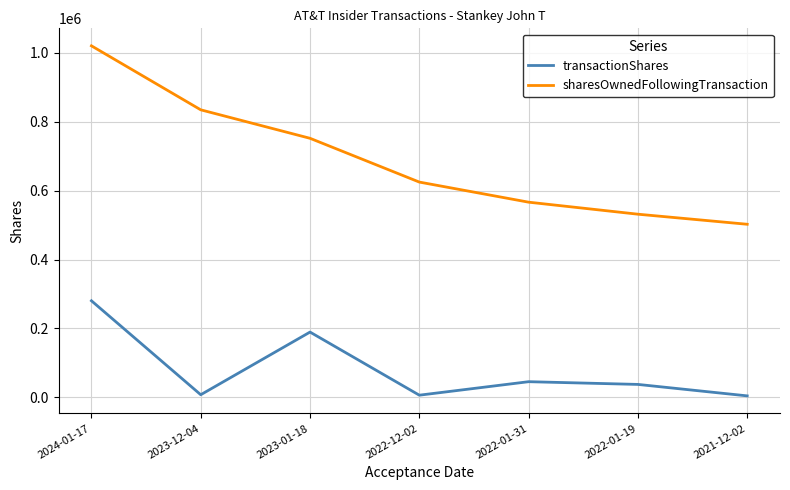

Which category has the highest value in the sharesOwnedFollowingTransaction series?

2024-01-17